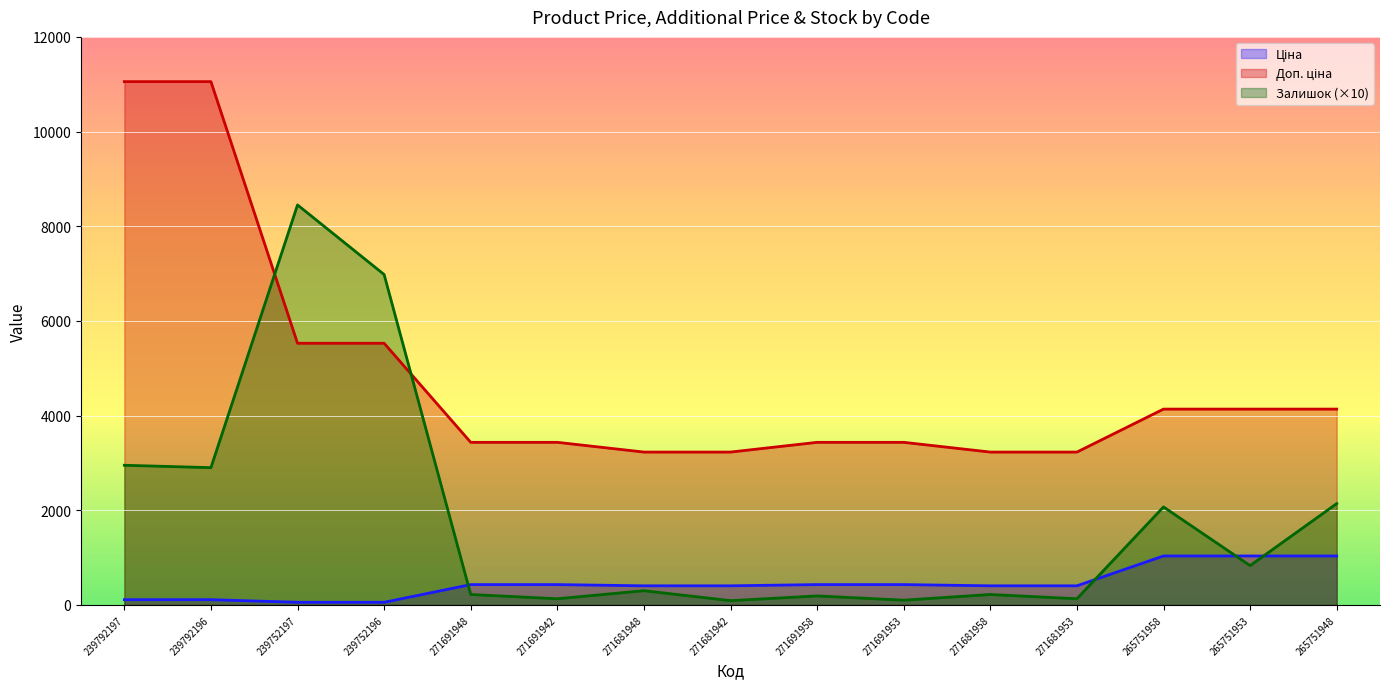

Read the Ціна value at 265751958.

1034.1